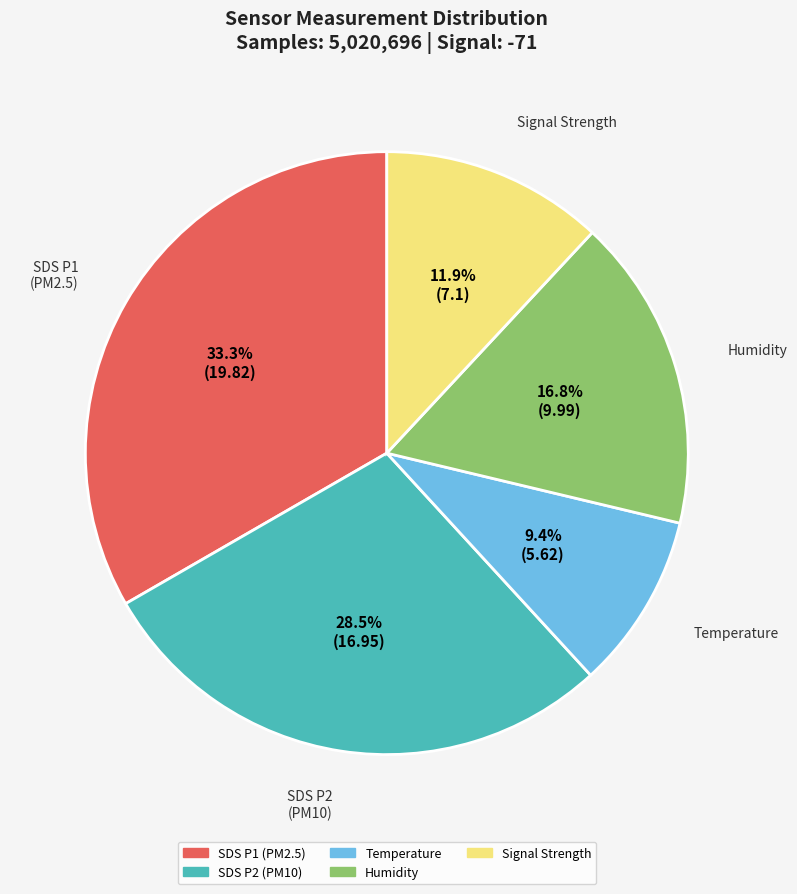

Does any single category account for the majority?

No